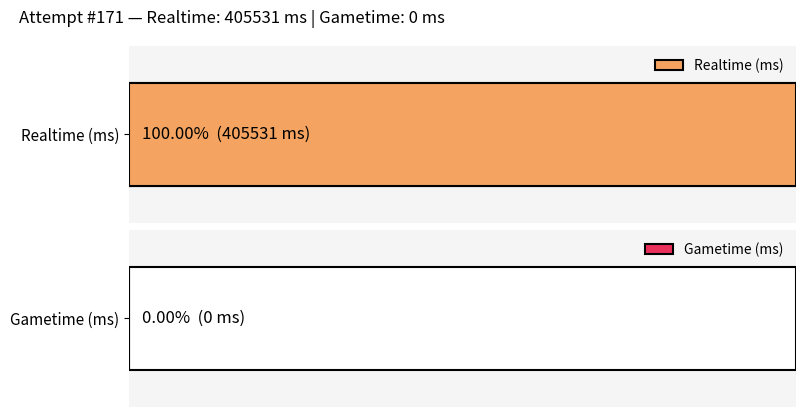

Does the chart contain stacked bars?

No